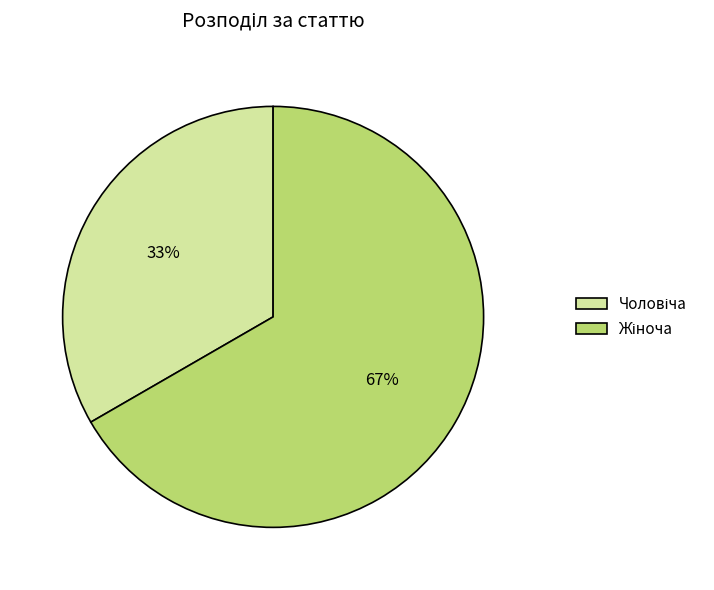

To the nearest percent, what is the average slice percentage?

50%